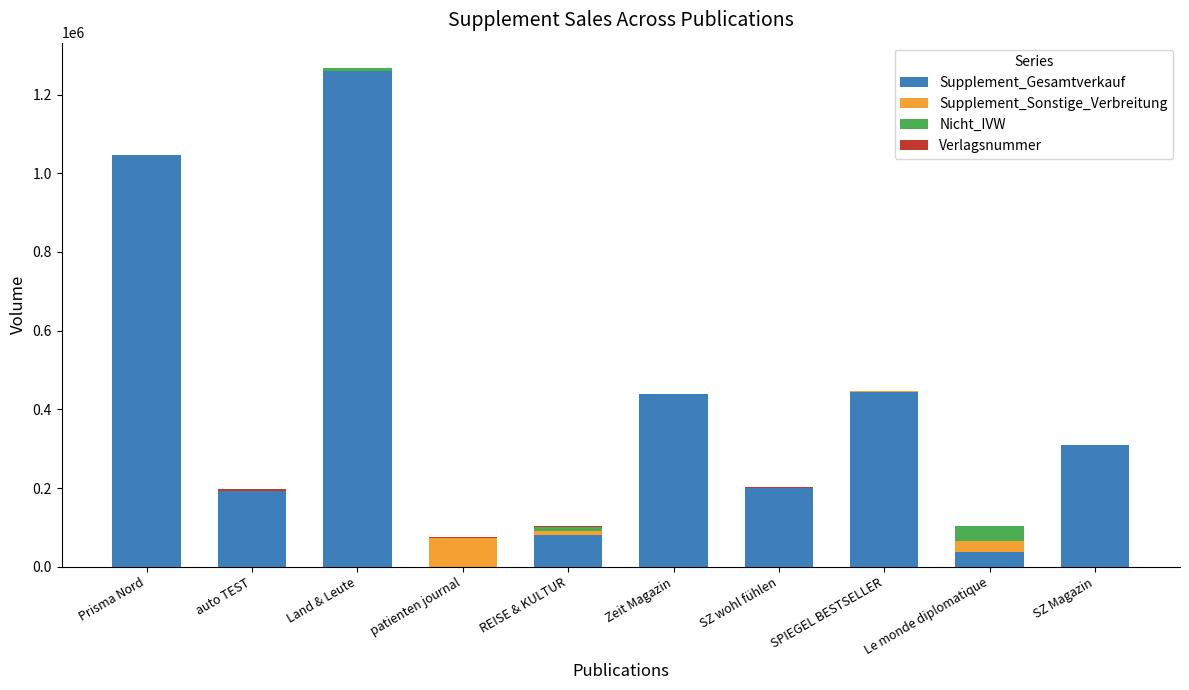

At which label is Supplement_Gesamtverkauf closest to 630479?

SPIEGEL BESTSELLER